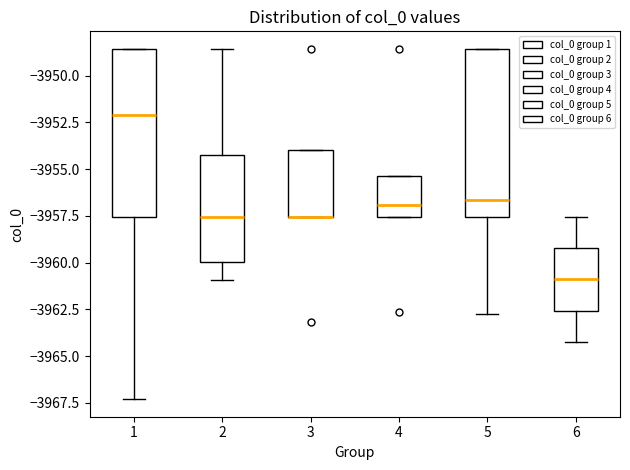

Where does the median line of the box at x = 6 sit on the y-axis? The values are not printed on the chart, so give them approximately, as read against the axis.

-3961.0